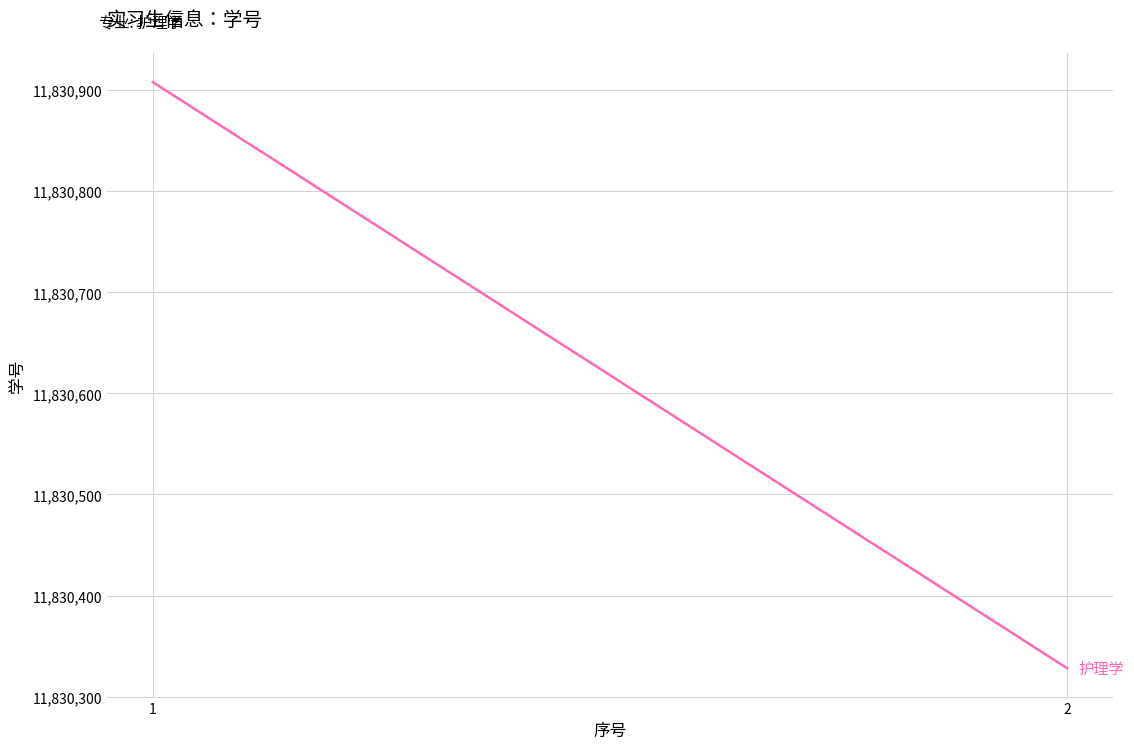

The chart shows a value of 11830908 at 1. True or false?

True